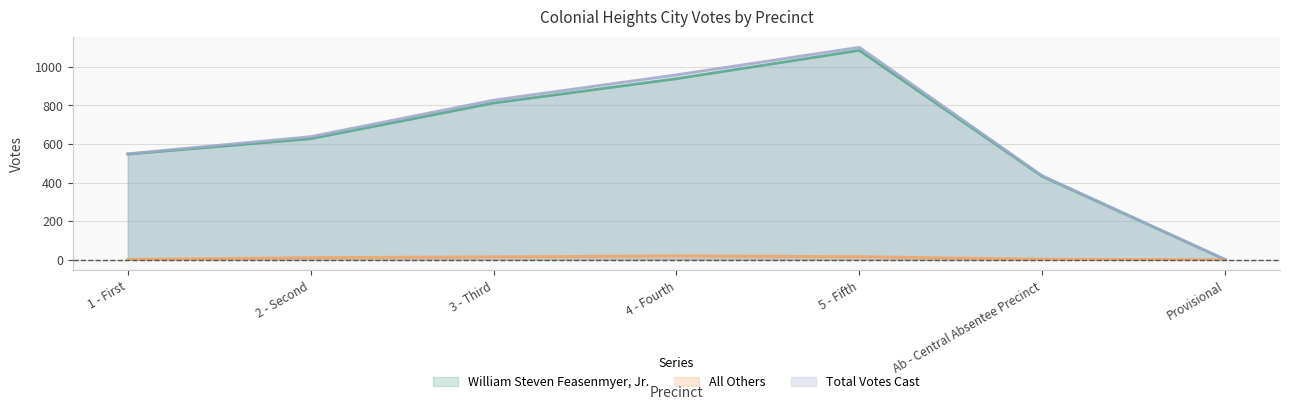

At which label does All Others reach its minimum?

Provisional